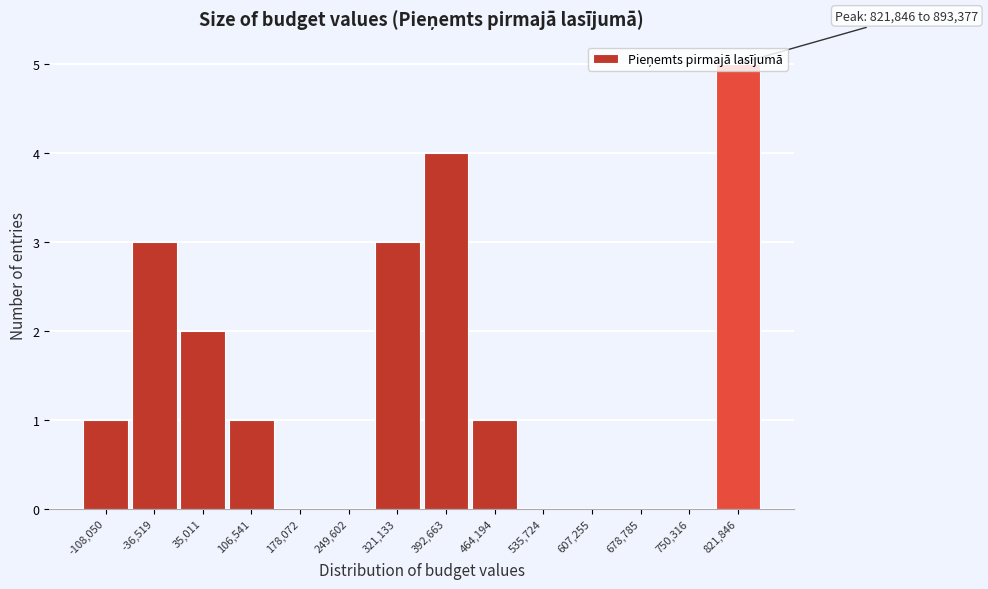

What is the greatest value displayed?

5